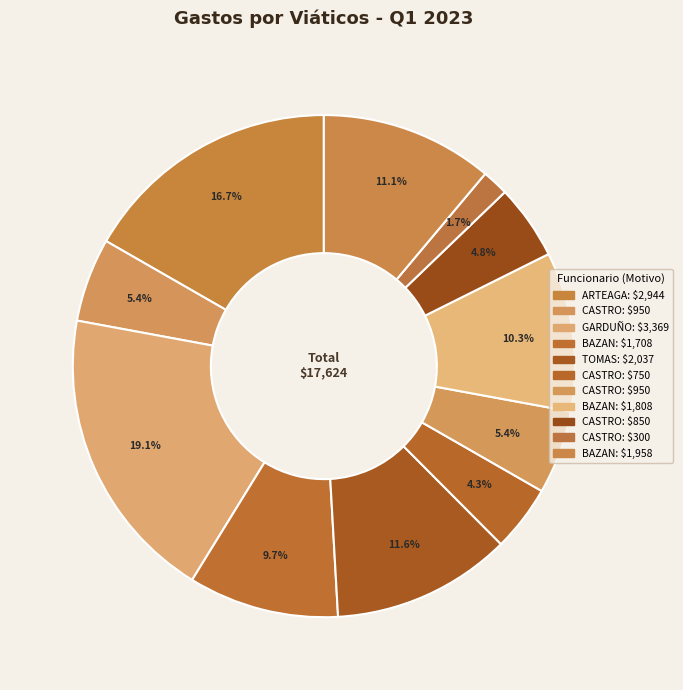

How many segments does this pie chart have?

11